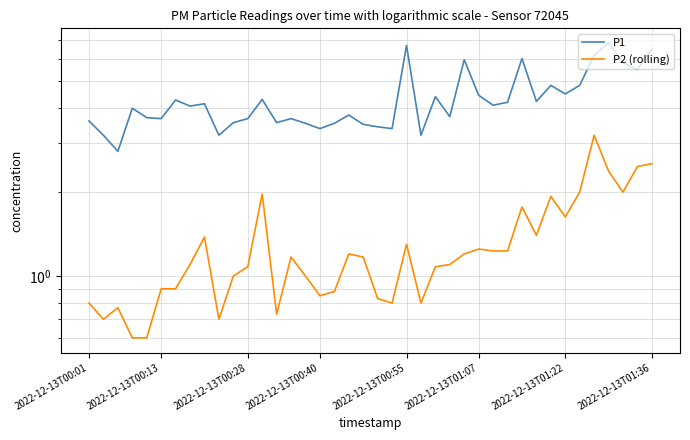

At which category is the sum across all series the highest?

35